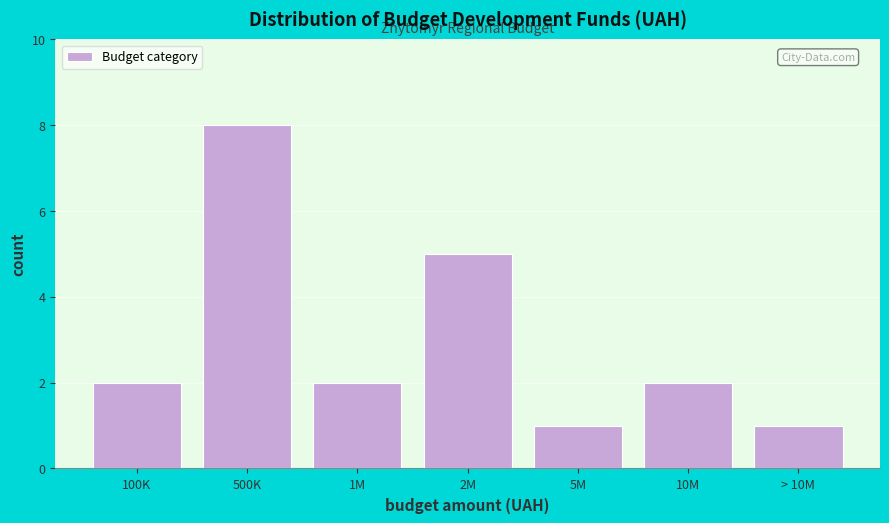

Reading left to right, transcribe all the data shown in this chart.

2	8	2	5	1	2	1